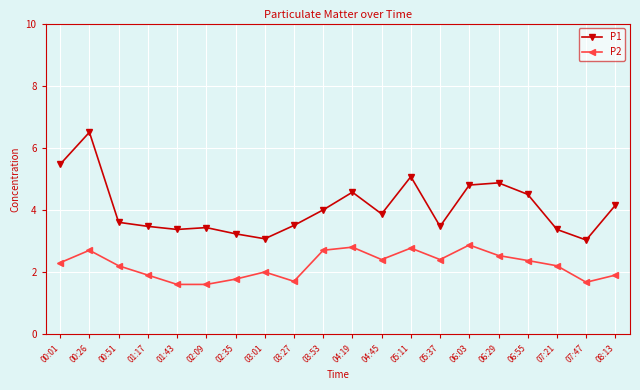

Is this an area chart (filled region under the line)?

No